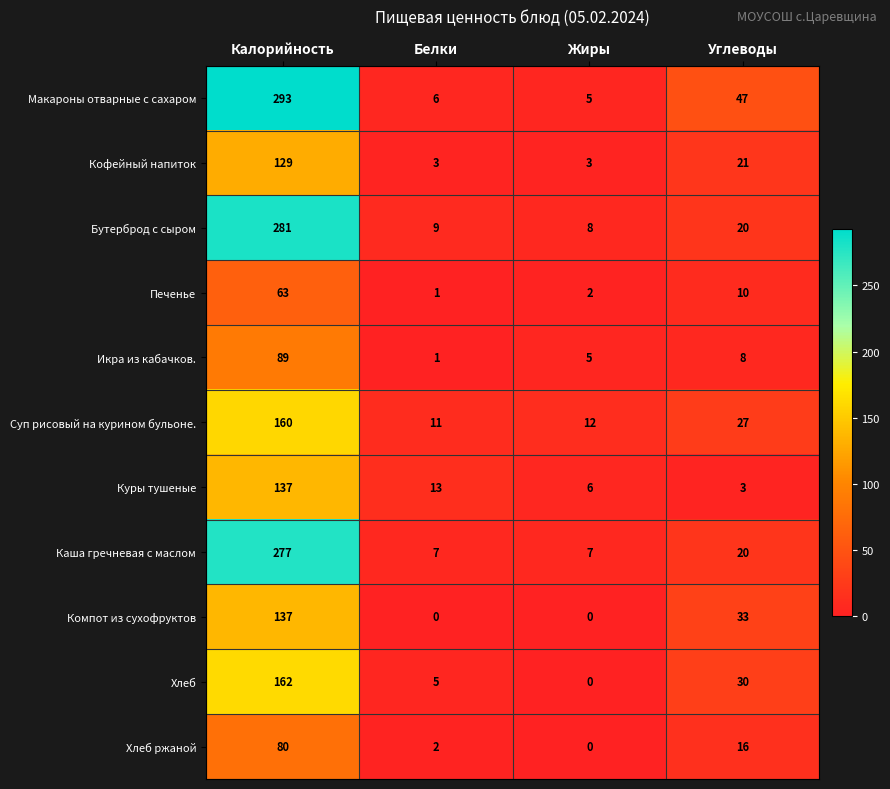

What is the difference between the Хлеб values at Углеводы and Белки?

25